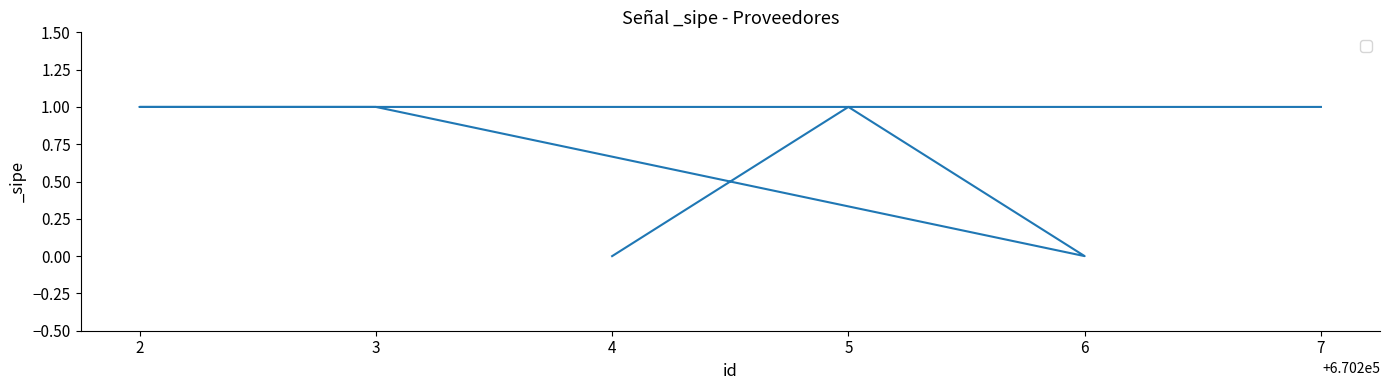

Count the number of categories in the chart.

6